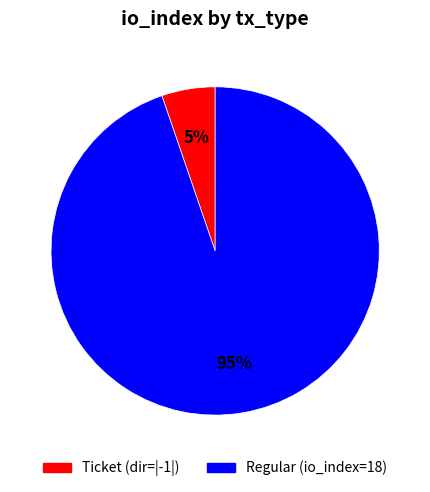

Count the number of slices in the pie.

2